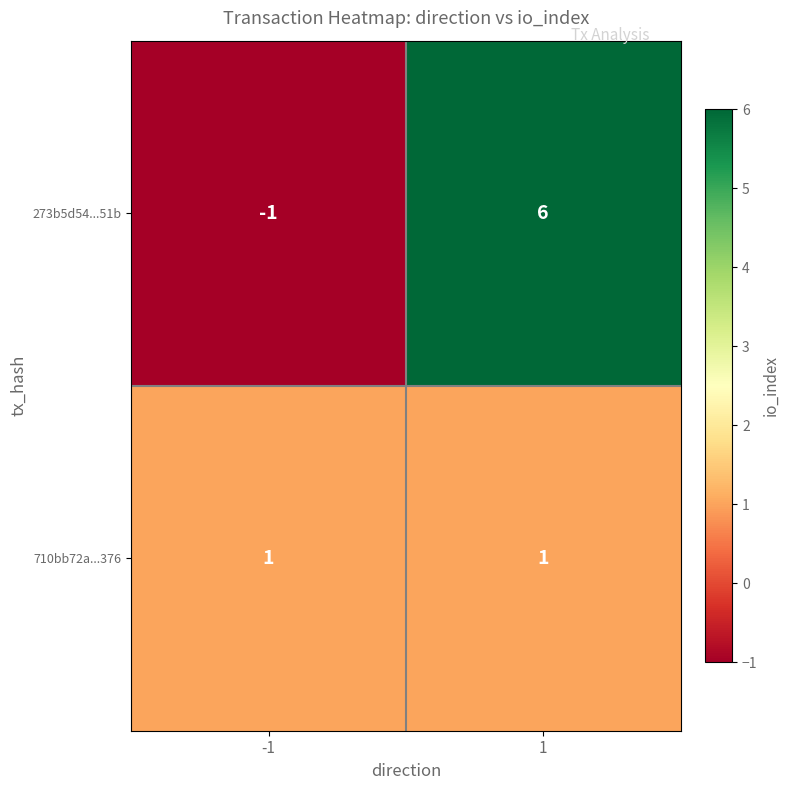

At how many categories does at least one series exceed 4?

1